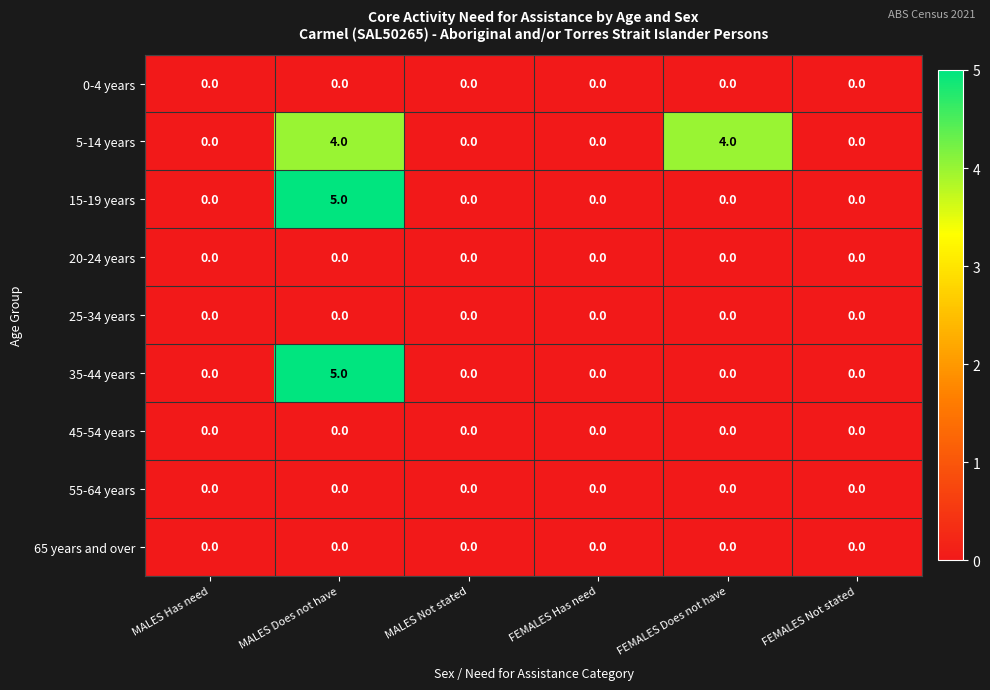

What is the total value across all series at MALES Does not have?

14